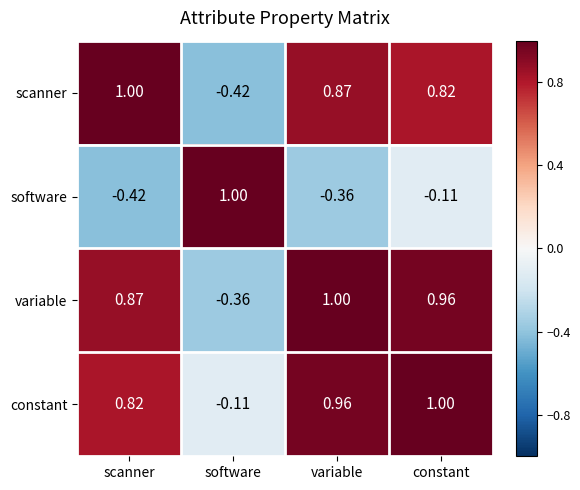

How many values in the variable series exceed 0?

3